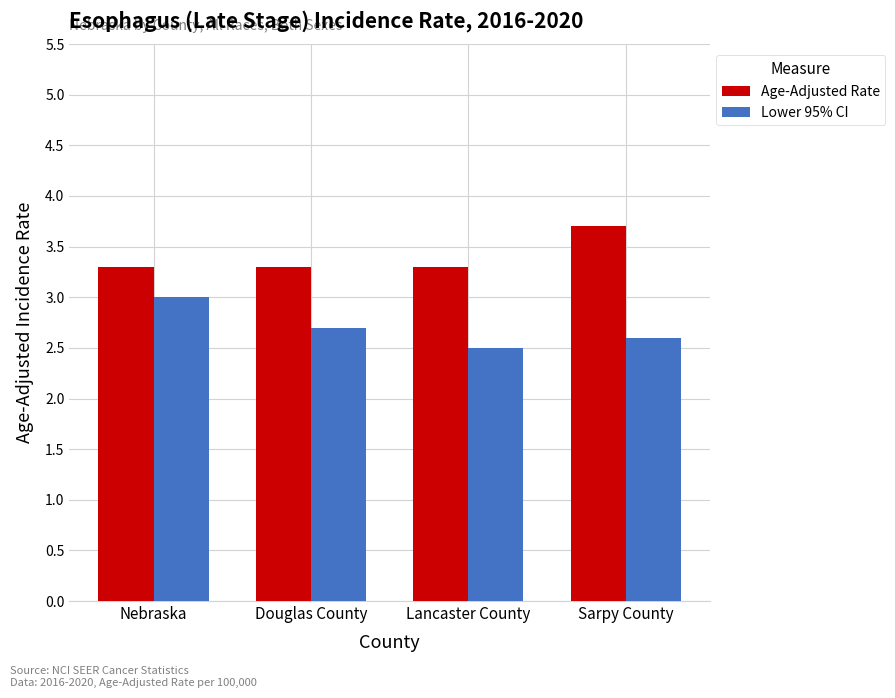

What position from the left is Nebraska?

1